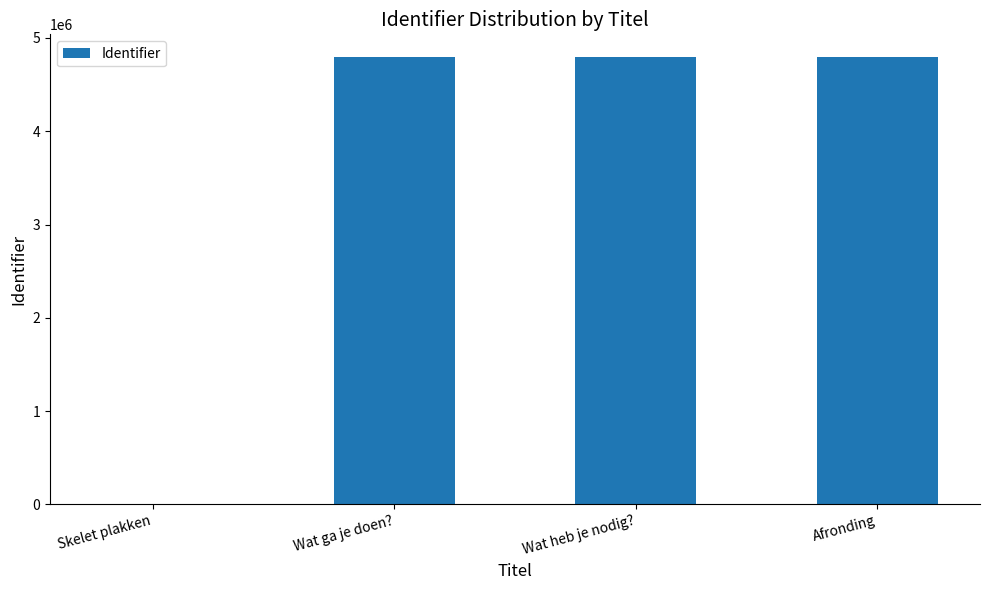

What is the average value?

3598866